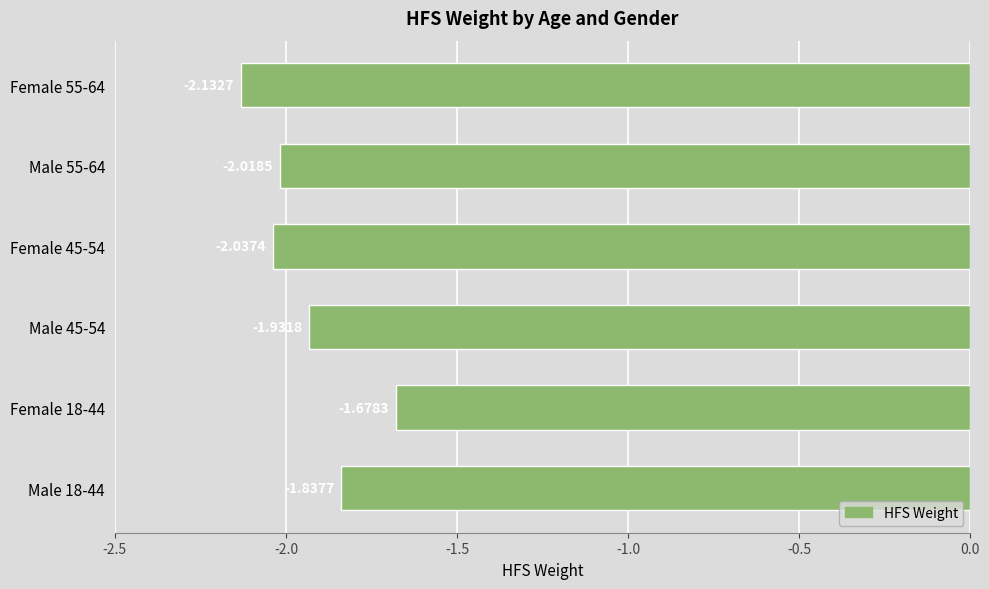

What is the difference between the values at Male 55-64 and Female 18-44?

0.3